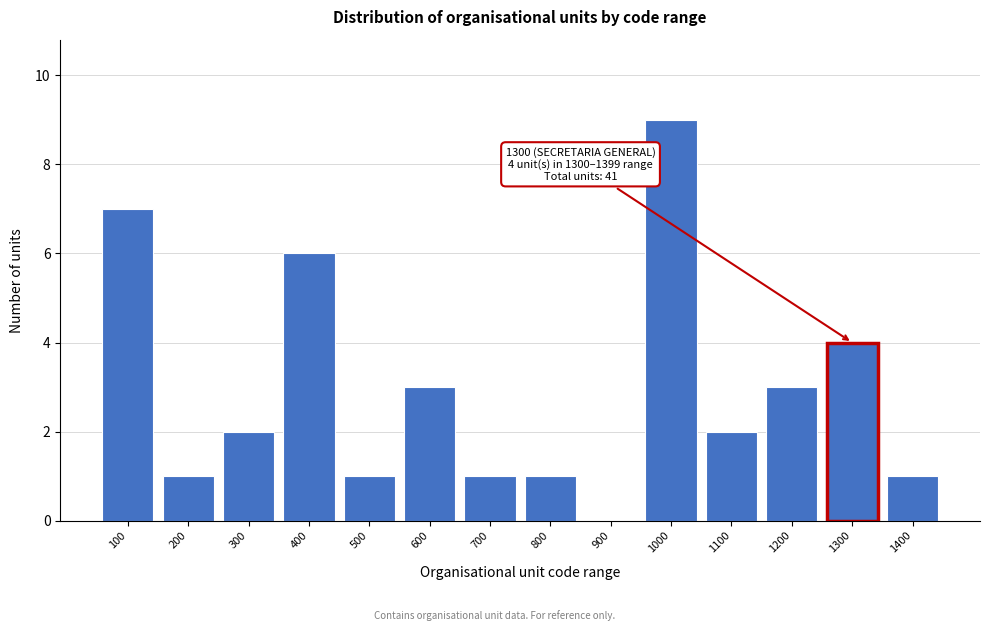

Reading right to left, transcribe all the data shown in this chart.

1400=1	1300=4	1200=3	1100=2	1000=9	900=0	800=1	700=1	600=3	500=1	400=6	300=2	200=1	100=7